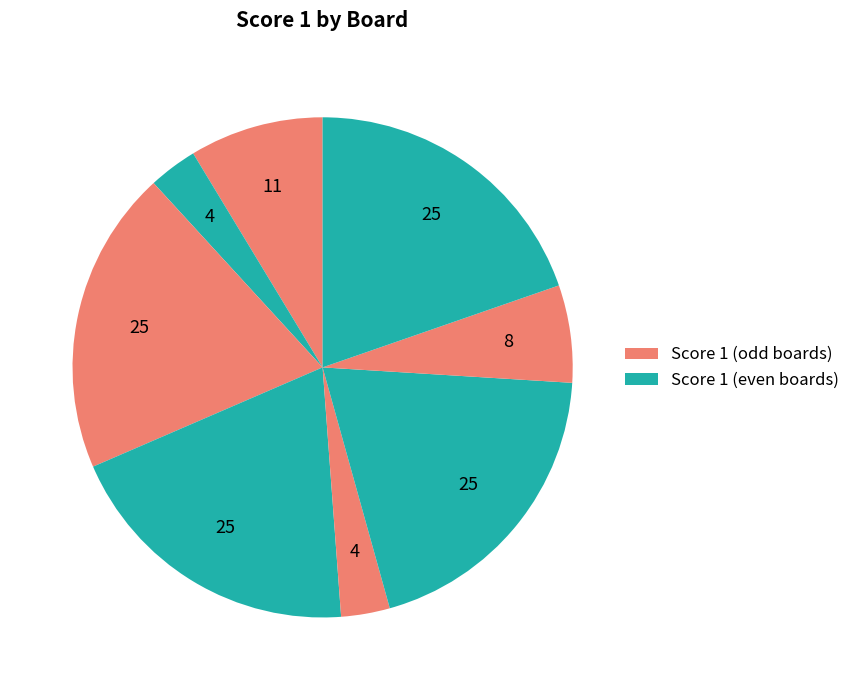

Is there a majority slice in this chart?

No